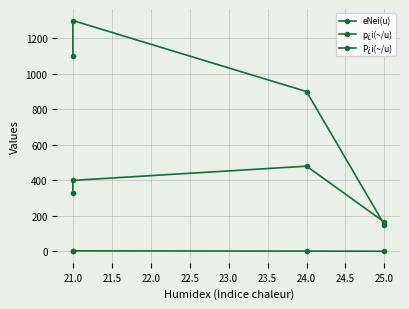

The value of P¿i(~/u) at 25.0 is 81.7. True or false?

False